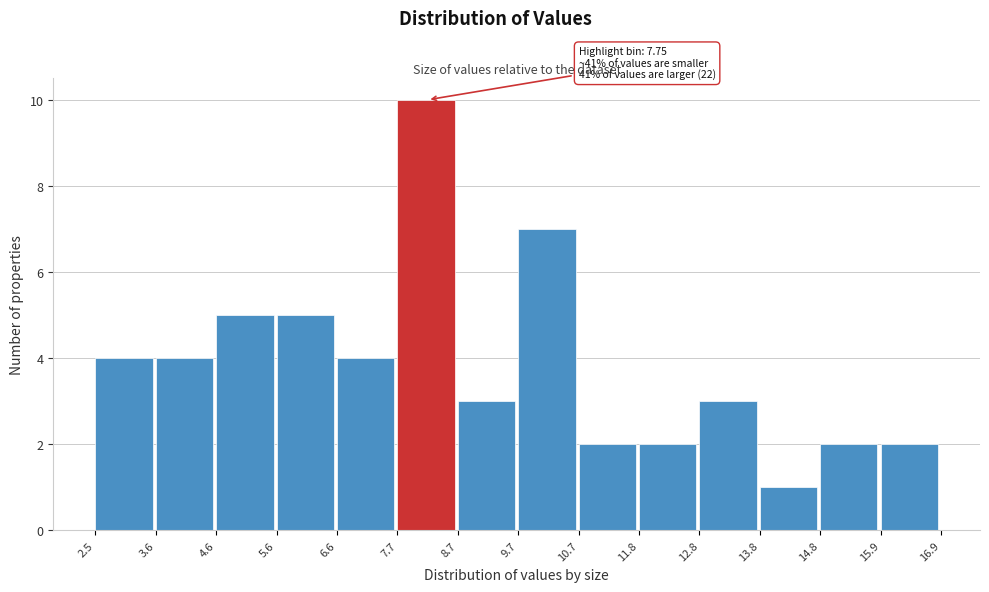

Which range on the x-axis has the tallest bar?

7.7 to 8.7